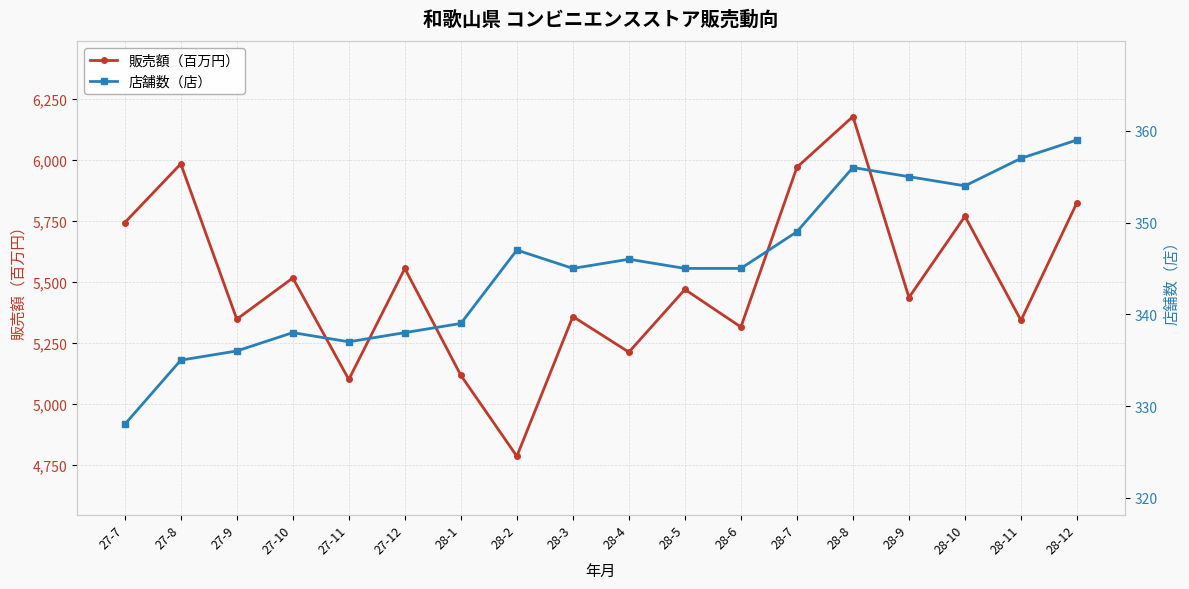

In 販売額（百万円）, how many points are lower than both neighbors (excluding endpoints)?

7